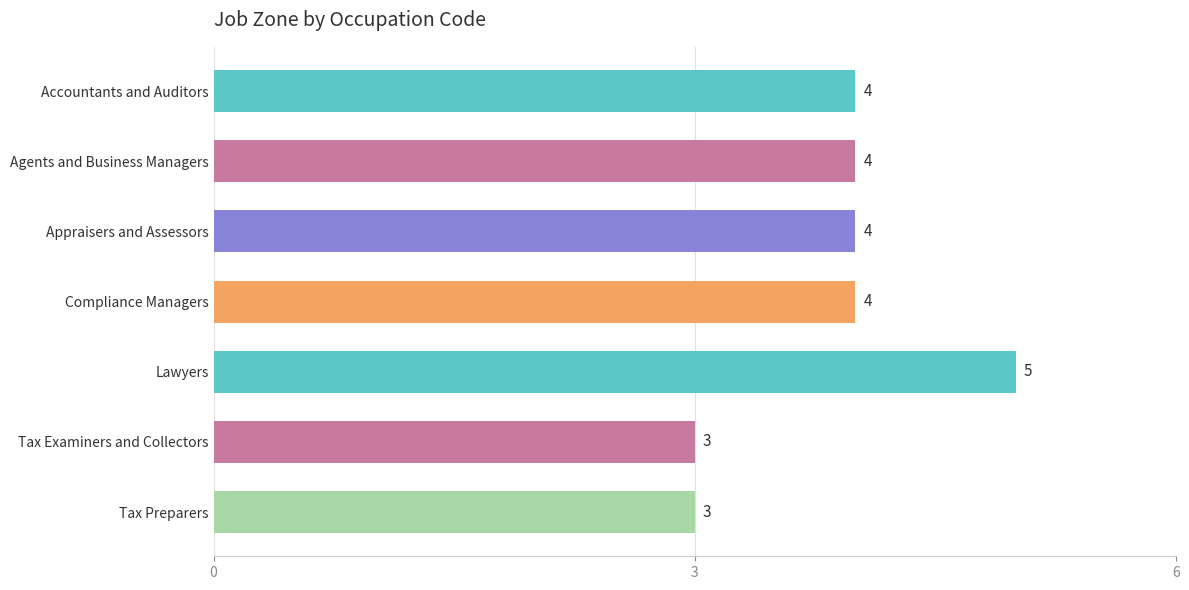

Are the bars grouped side by side (vs. stacked)?

No